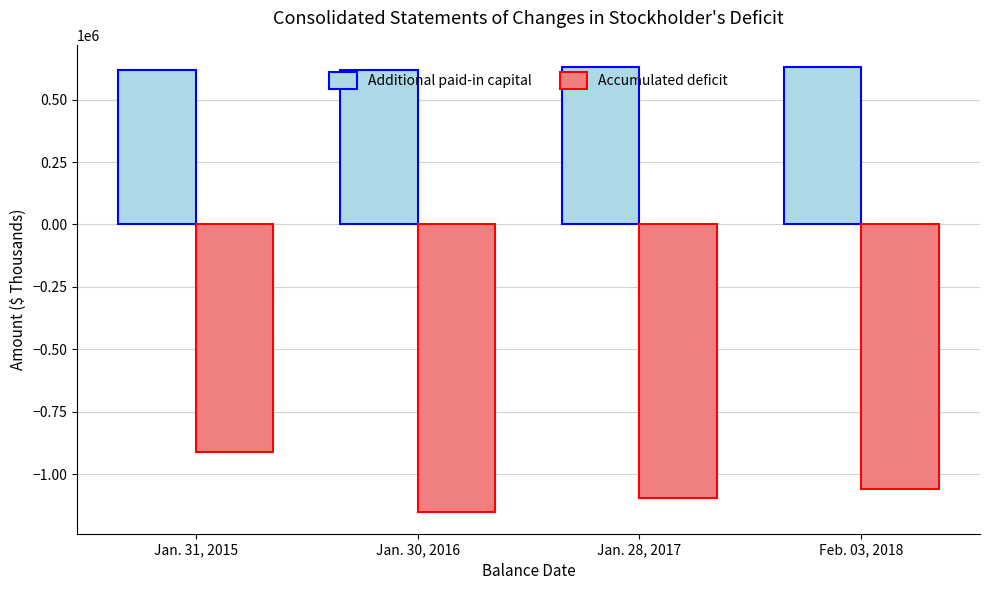

What is the difference between the Additional paid-in capital values at Jan. 30, 2016 and Jan. 31, 2015?

494